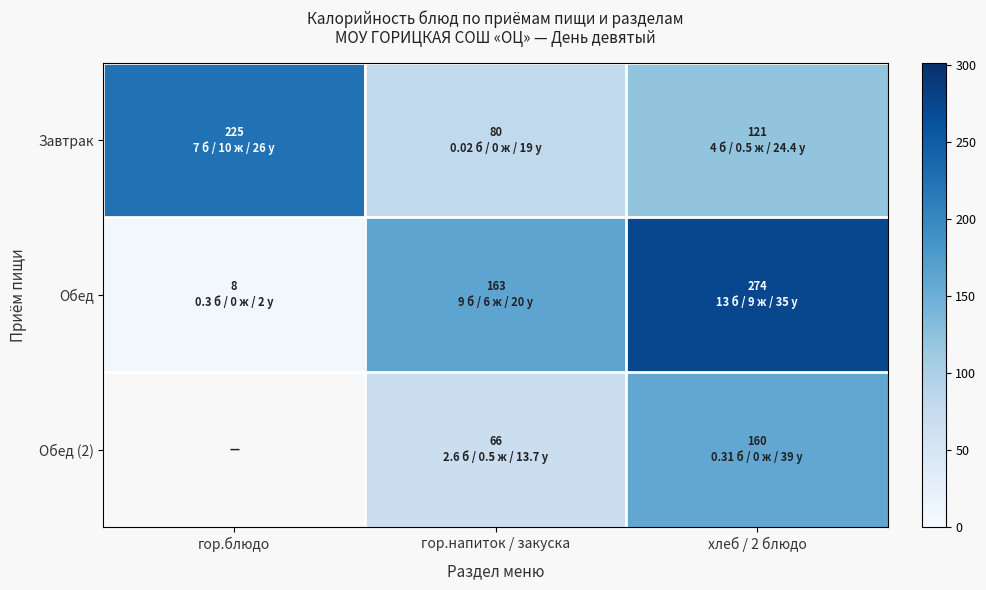

What is the sum of all Обед values?

445.0